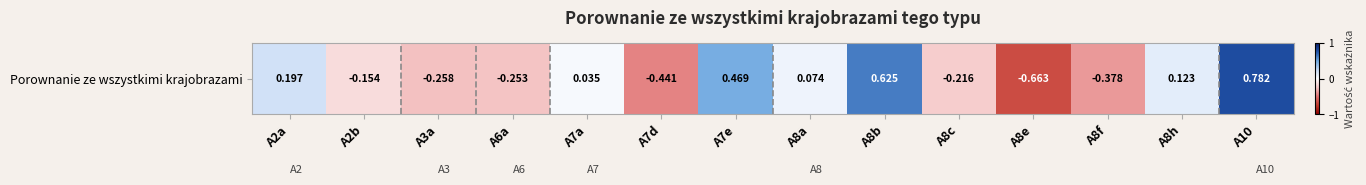

Which label corresponds to the largest value in the chart?

A10